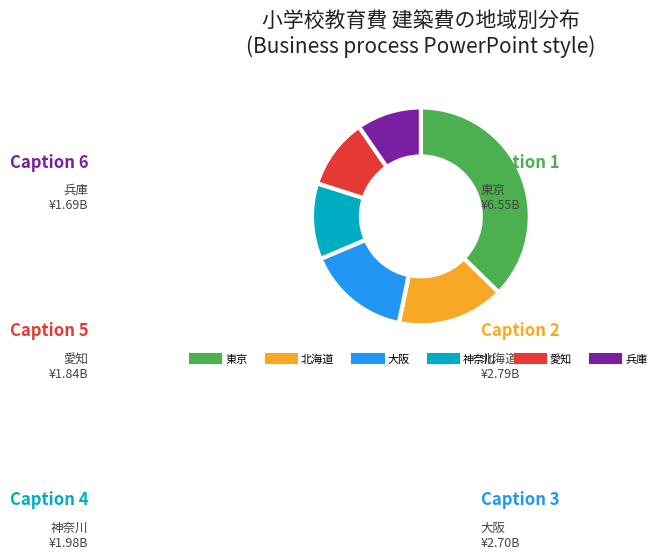

Does any single category account for the majority?

No